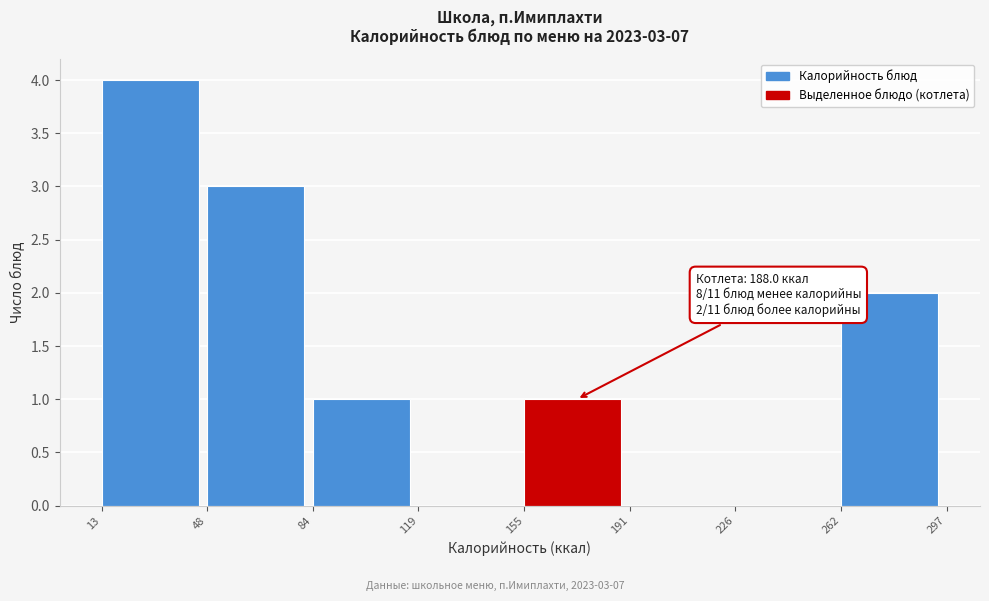

Which range on the x-axis has the tallest bar?

13 to 48